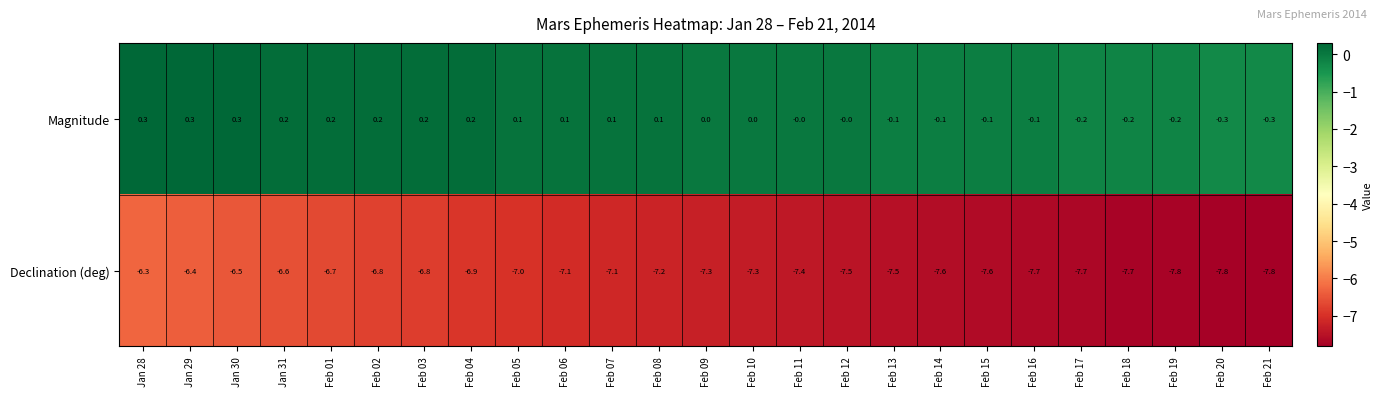

What is the maximum value shown in the chart?

0.3